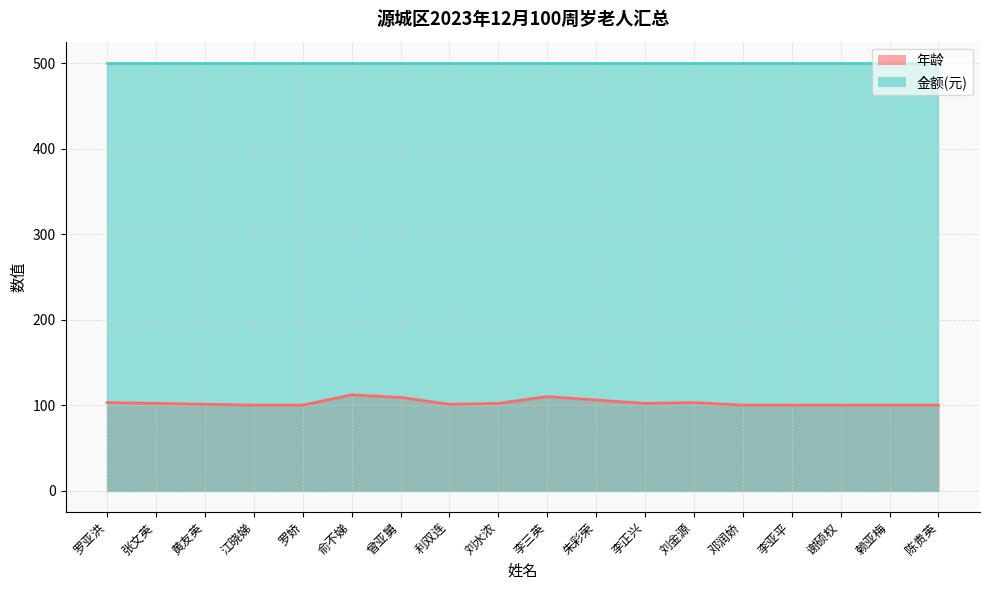

What position from the left is 赖亚梅?

17